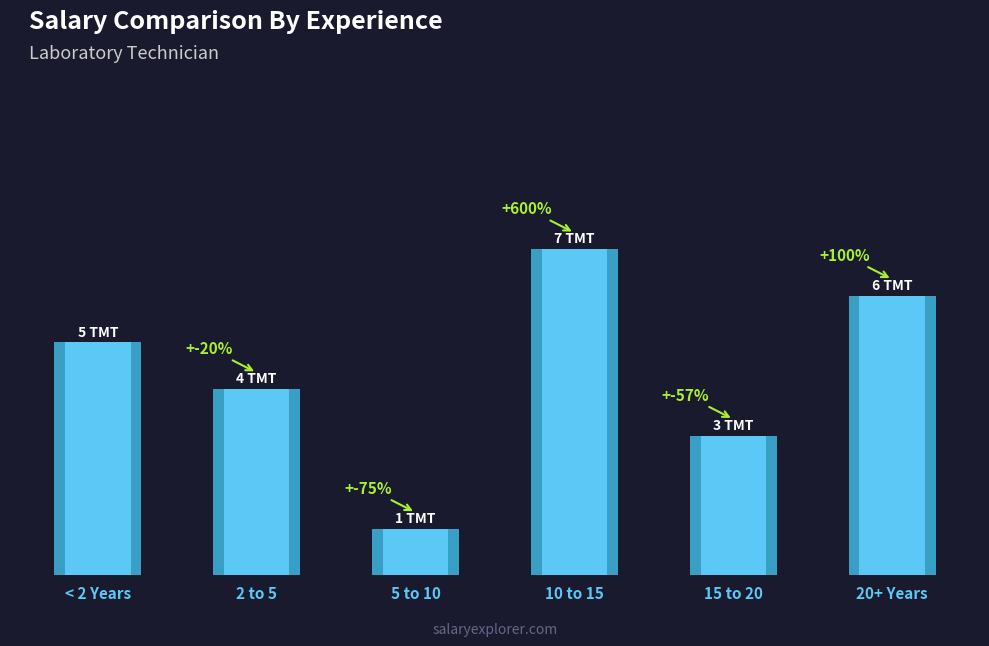

The chart shows a value of 3 at 10 to 15. True or false?

False